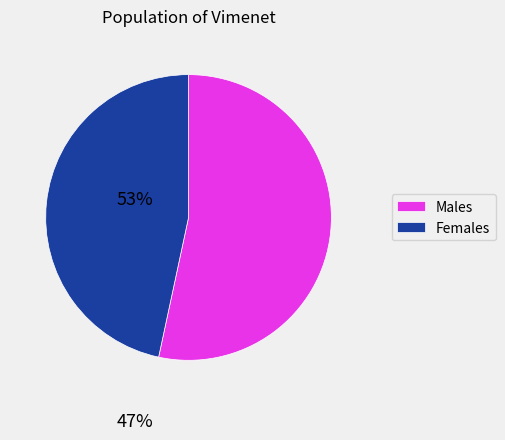

How many slices are in this pie chart?

2